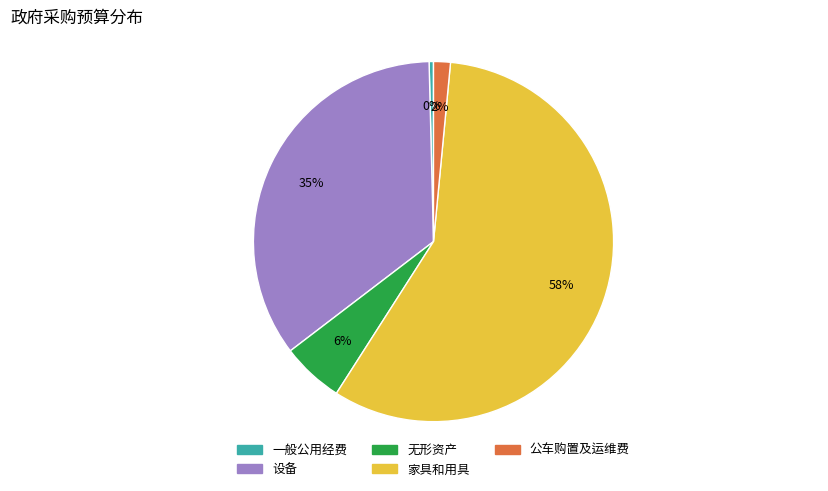

Combined, do 设备 and 无形资产 account for over 50%?

No